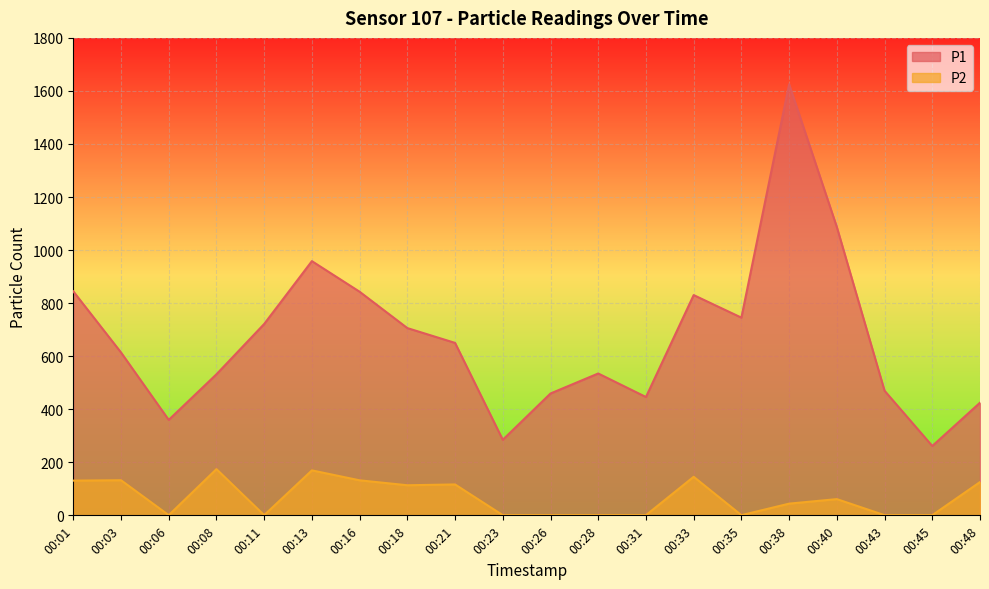

What is the total value across all series at 00:16?

975.0